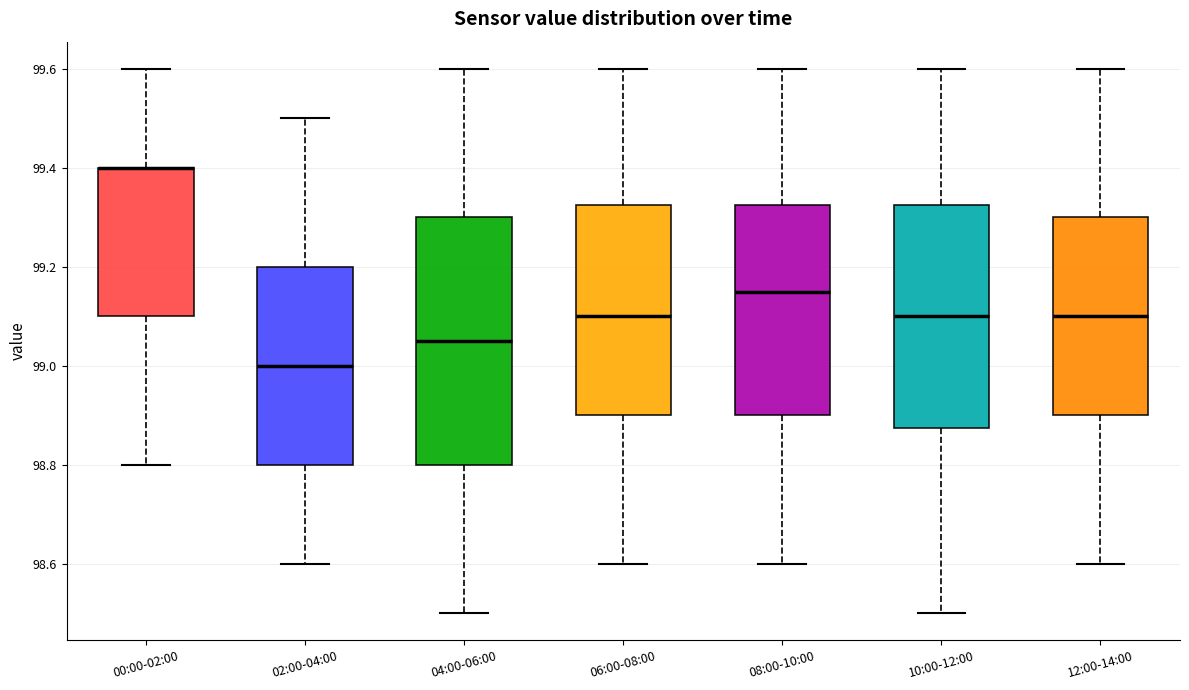

Reading left to right, transcribe this box plot: for each box, give where its median line is, the range the box spans, and where its two whiskers end, as read against the y-axis. The values are not printed on the chart, so give them approximately, as read against the axis.

00:00-02:00: median 99.40 (drawn on the box's upper edge), box 99.10 to 99.40, whiskers 98.80 to 99.60
02:00-04:00: median 99.00, box 98.80 to 99.20, whiskers 98.60 to 99.50
04:00-06:00: median 99.06, box 98.80 to 99.30, whiskers 98.50 to 99.60
06:00-08:00: median 99.10, box 98.90 to 99.32, whiskers 98.60 to 99.60
08:00-10:00: median 99.16, box 98.90 to 99.32, whiskers 98.60 to 99.60
10:00-12:00: median 99.10, box 98.88 to 99.32, whiskers 98.50 to 99.60
12:00-14:00: median 99.10, box 98.90 to 99.30, whiskers 98.60 to 99.60